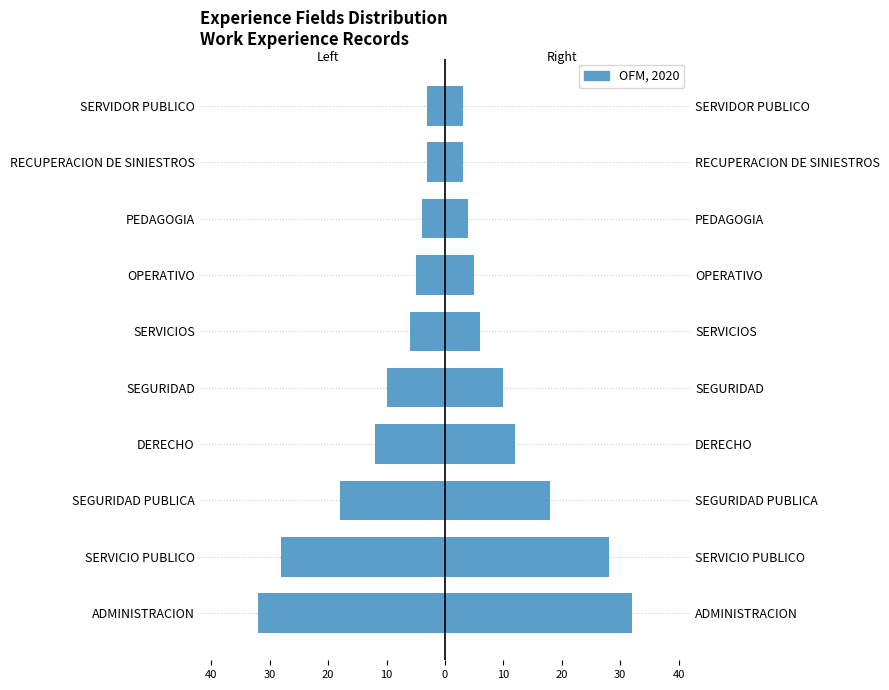

Are the bars grouped side by side (vs. stacked)?

No